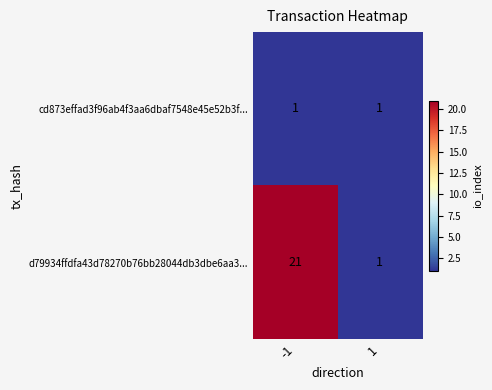

At how many categories does at least one series exceed 6?

1